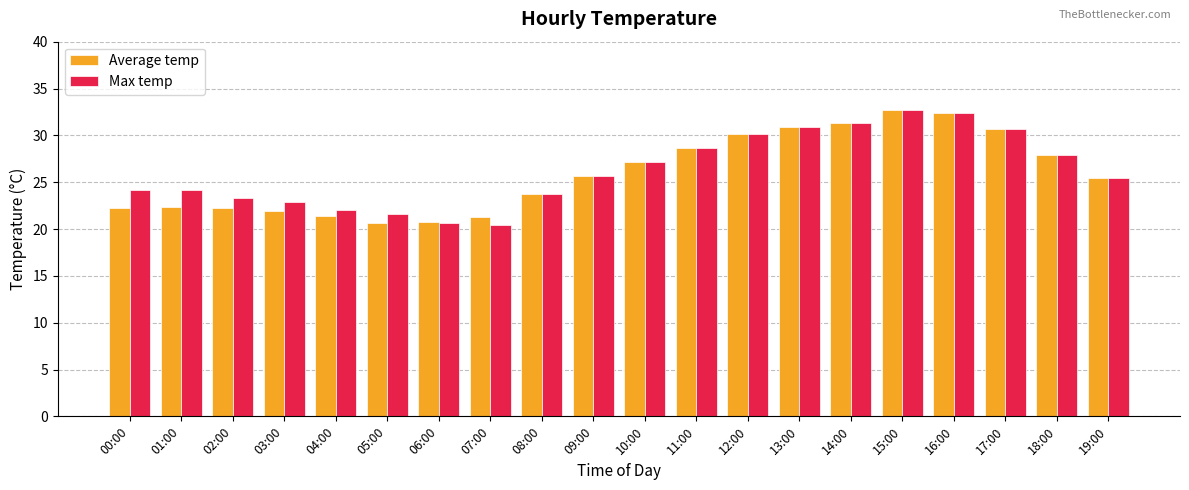

What position from the left is 04:00?

5